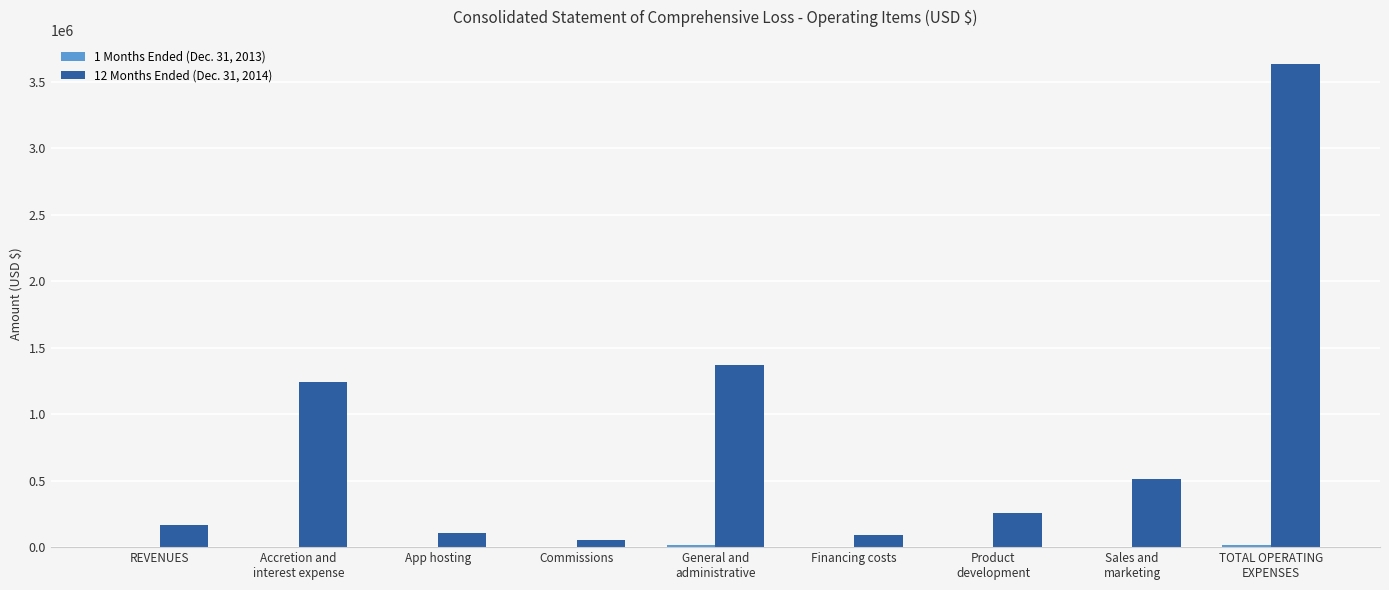

What is the spread (max minus min) of values at Sales and
marketing?

512897